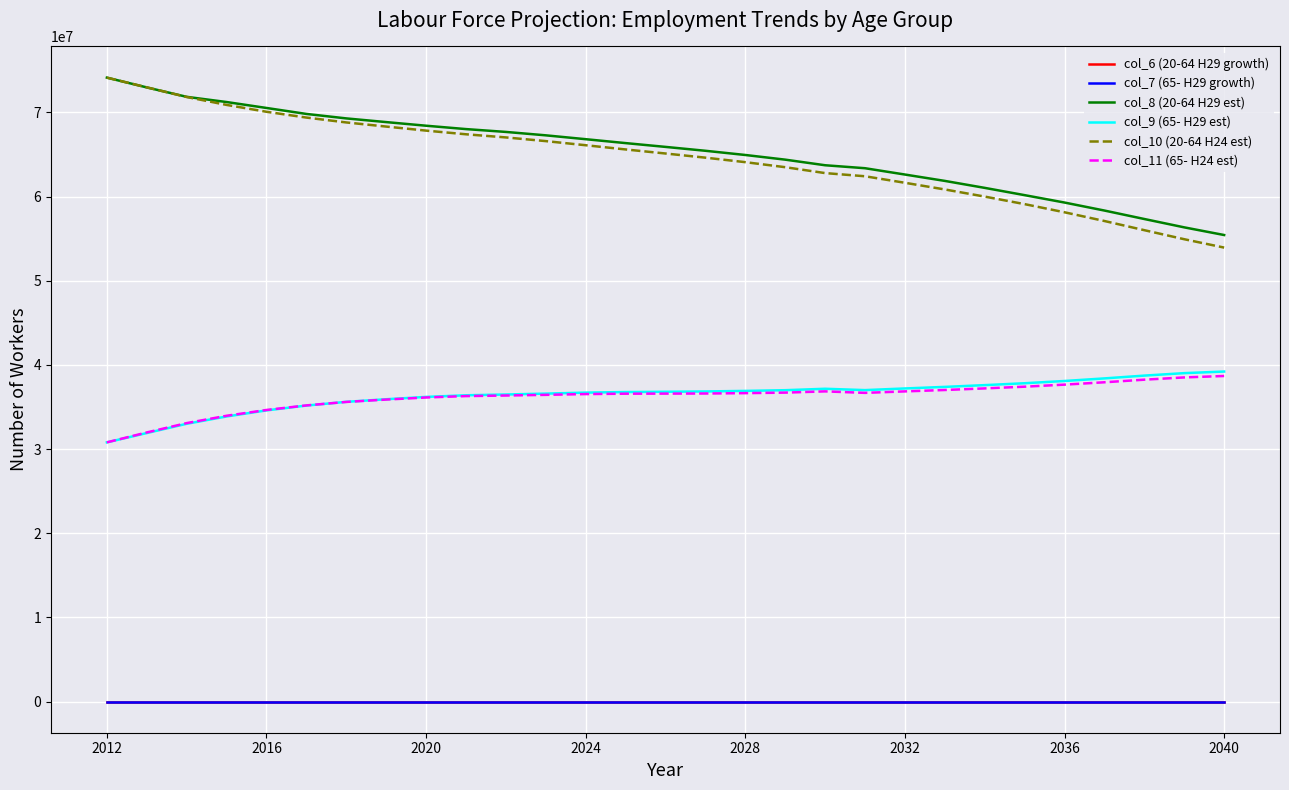

What is the minimum value for col_9 (65- H29 est)?

30793233.0